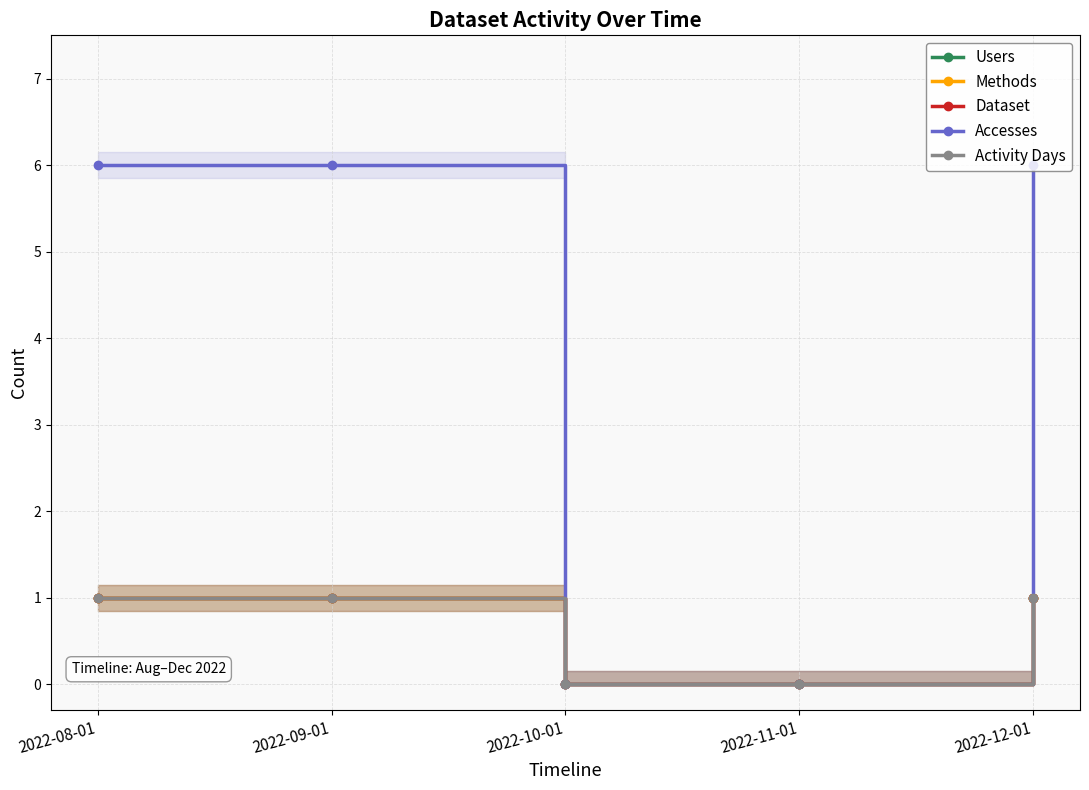

Which category has the highest value in the Activity Days series?

2022-08-01